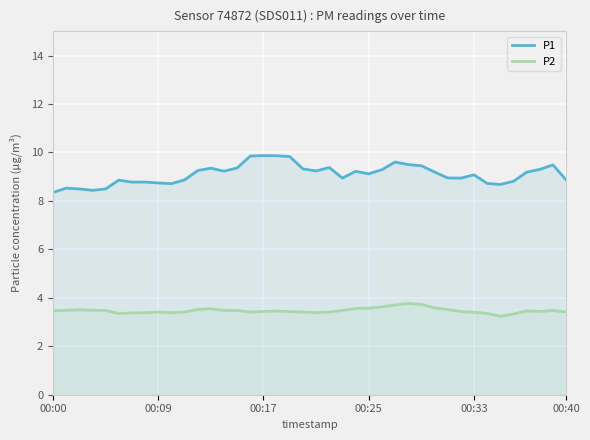

Which series has the widest spread of values?

P1